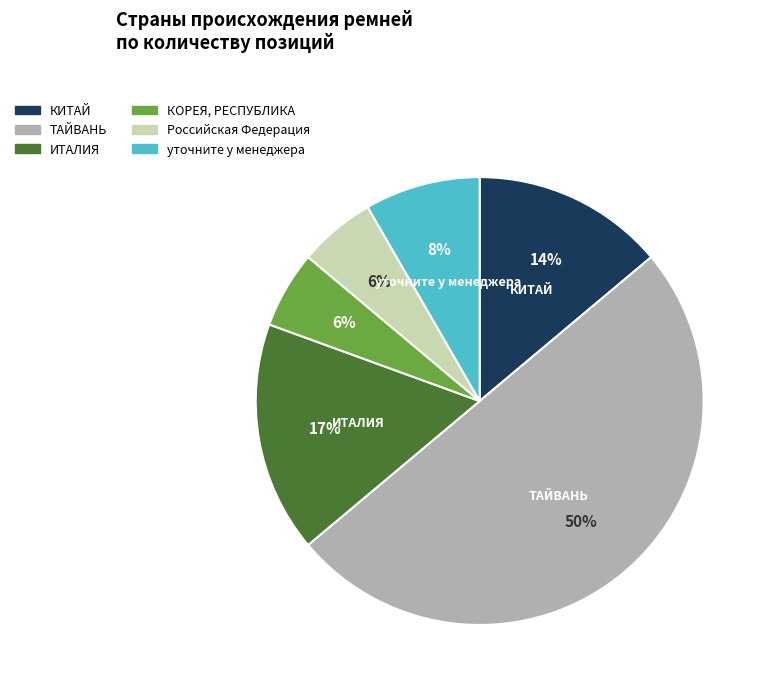

Does КОРЕЯ, РЕСПУБЛИКА represent more than half of the total?

No